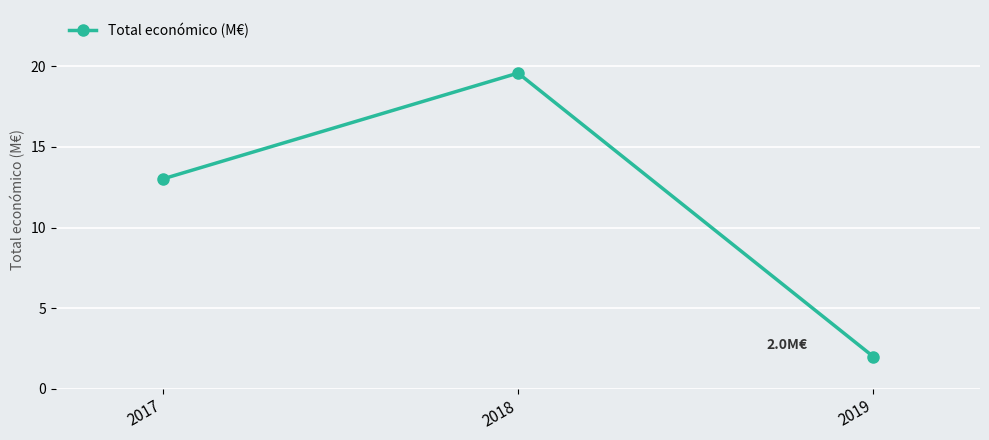

What is the maximum value shown in the chart?

19.6